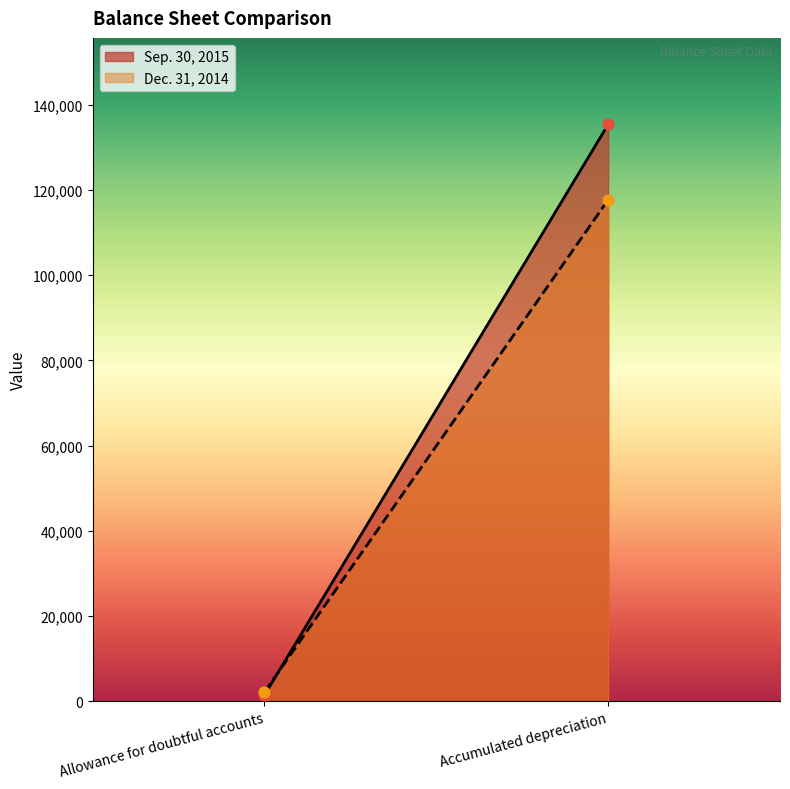

What is the total value across all series at Accumulated depreciation?

253044